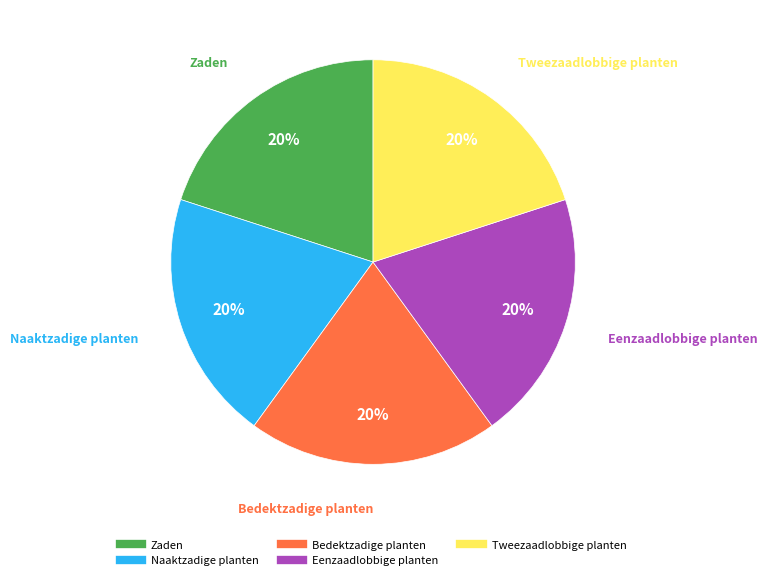

Is Eenzaadlobbige planten the majority of the pie?

No